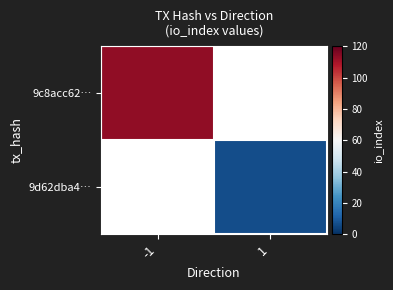

Rank the categories by 9d62dba4… value from lowest to highest.

-1, 1